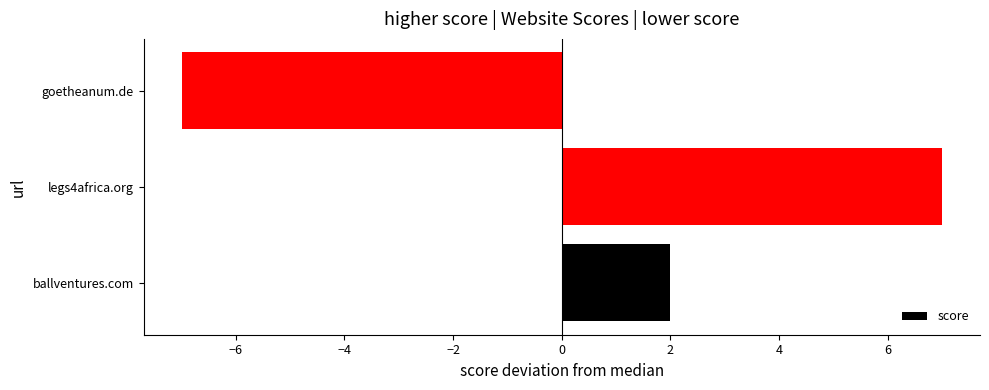

True or false: the data shows 3 at legs4africa.org.

False